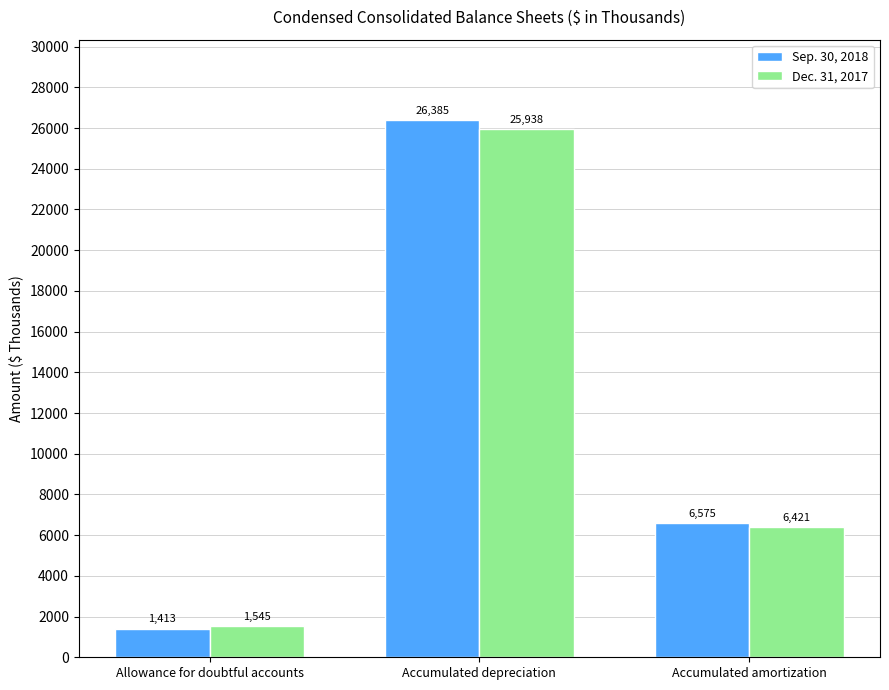

What value does the Dec. 31, 2017 series have at Allowance for doubtful accounts, to the nearest 50?

1550